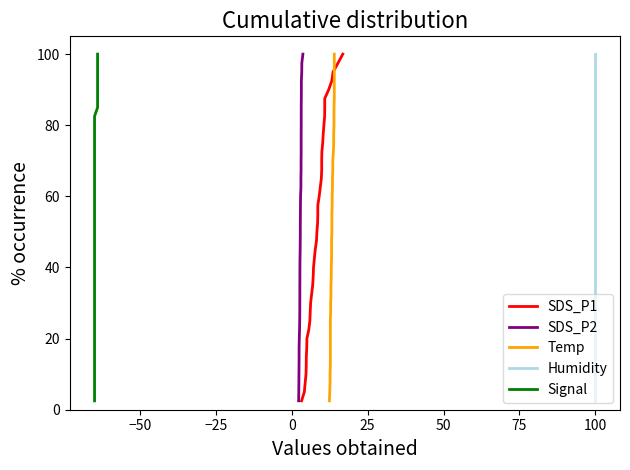

True or false: Humidity and SDS_P1 intersect in this chart.

False